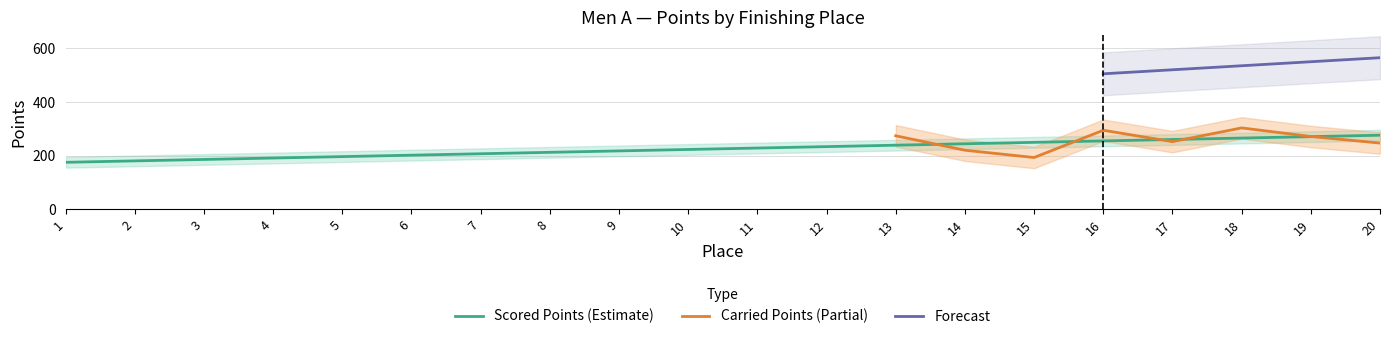

Does the chart have visible grid lines?

Yes